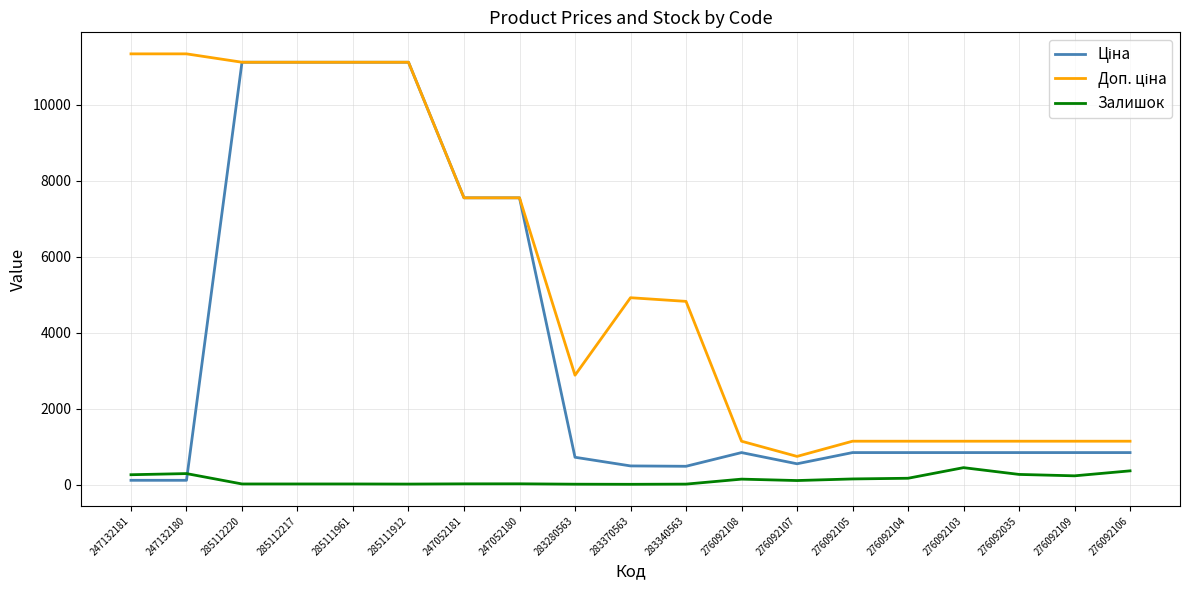

Where does the Доп. ціна series first go above 4821?

247132181